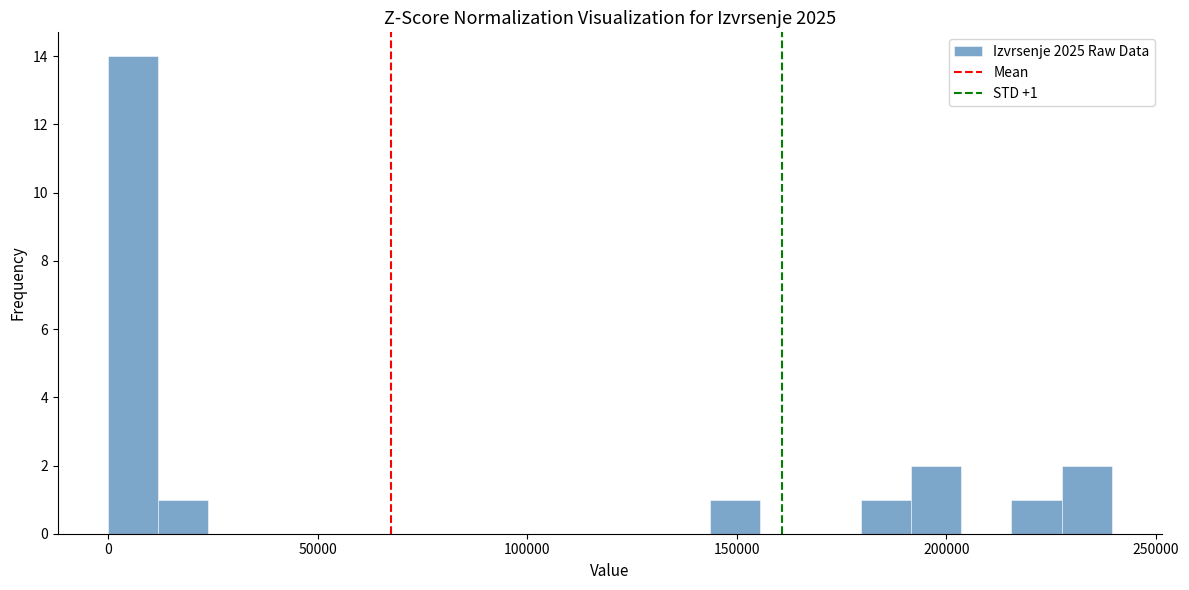

Around what value on the x-axis is the tallest bar? Give the approximate position of its centre, as read against the axis.

5000